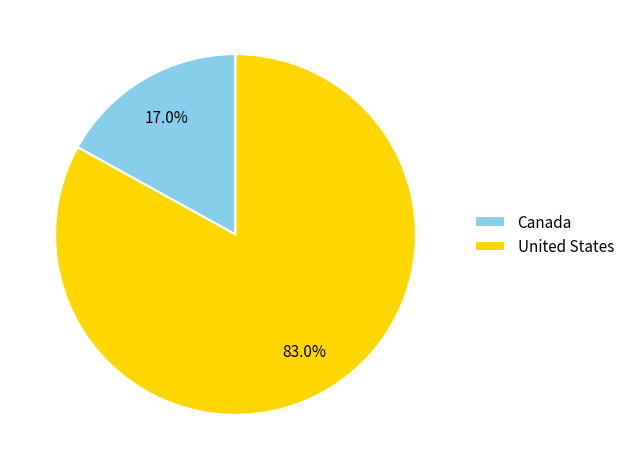

What is the majority slice?

United States